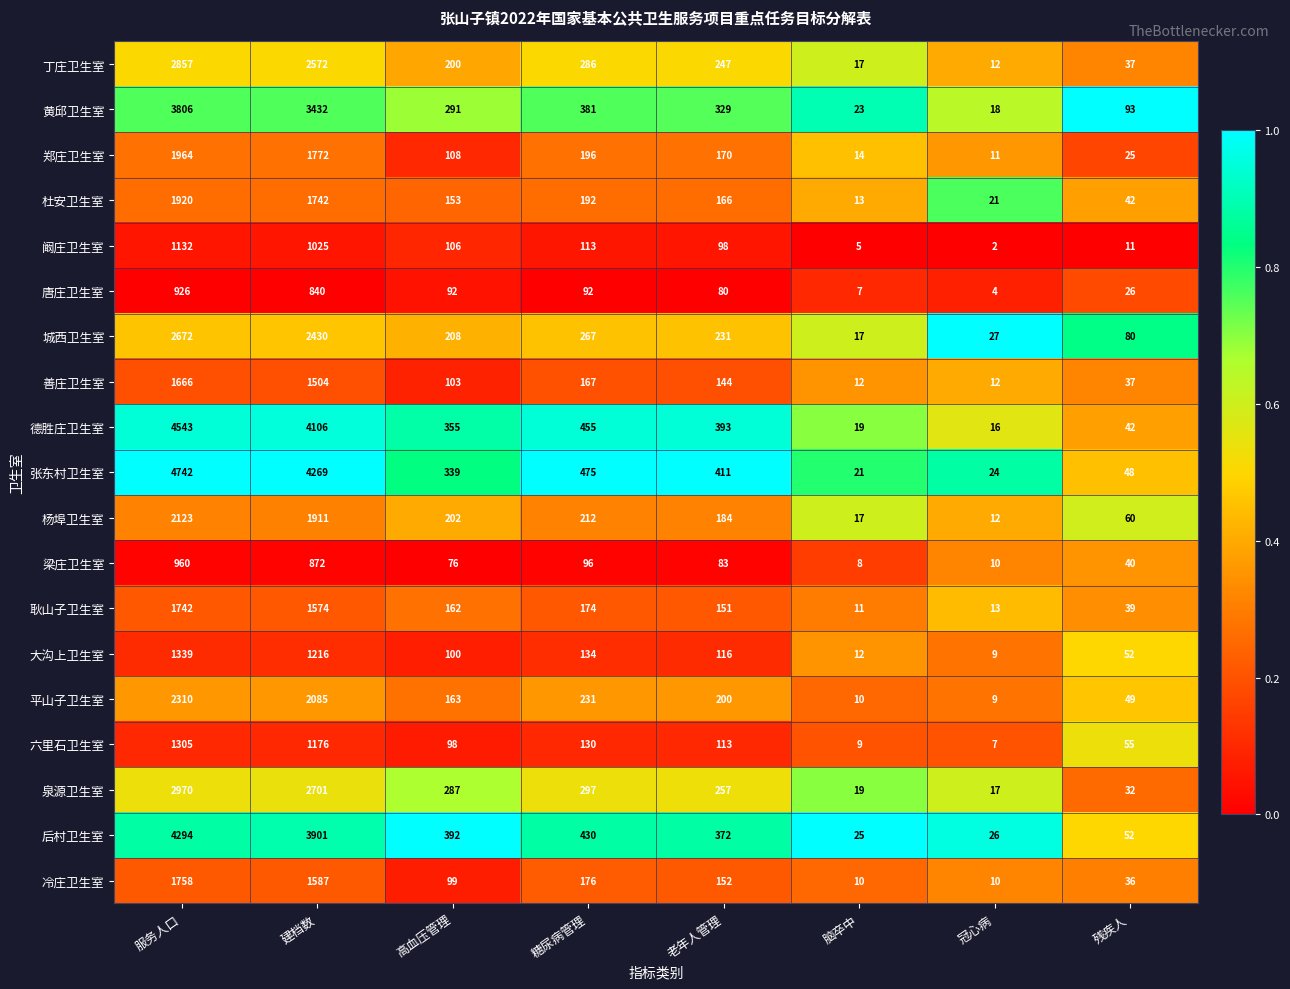

At which label is 德胜庄卫生室 closest to 2279?

糖尿病管理